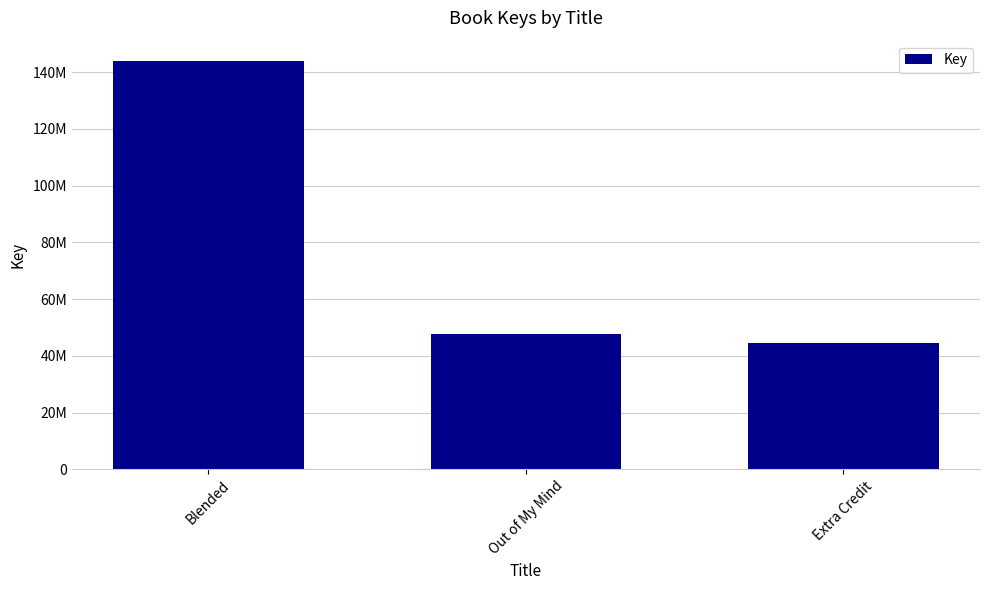

The chart shows a value of 68602949 at Extra Credit. True or false?

False